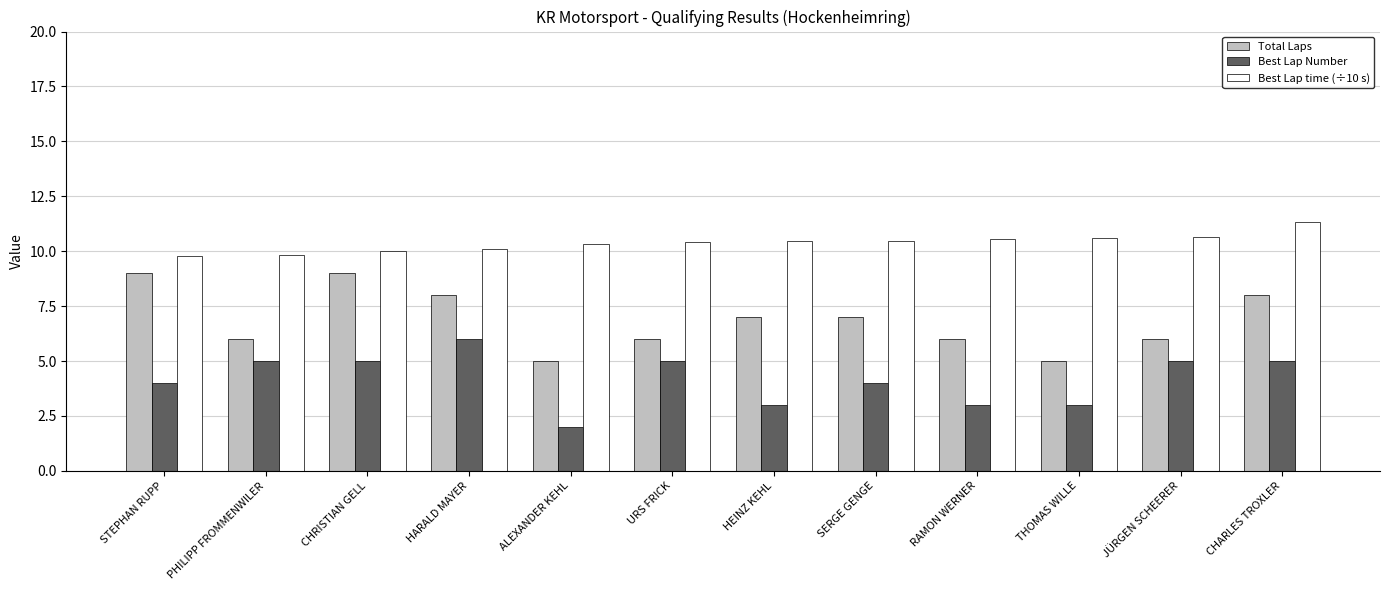

Read the Best Lap Number value at JÜRGEN SCHEERER.

5.0